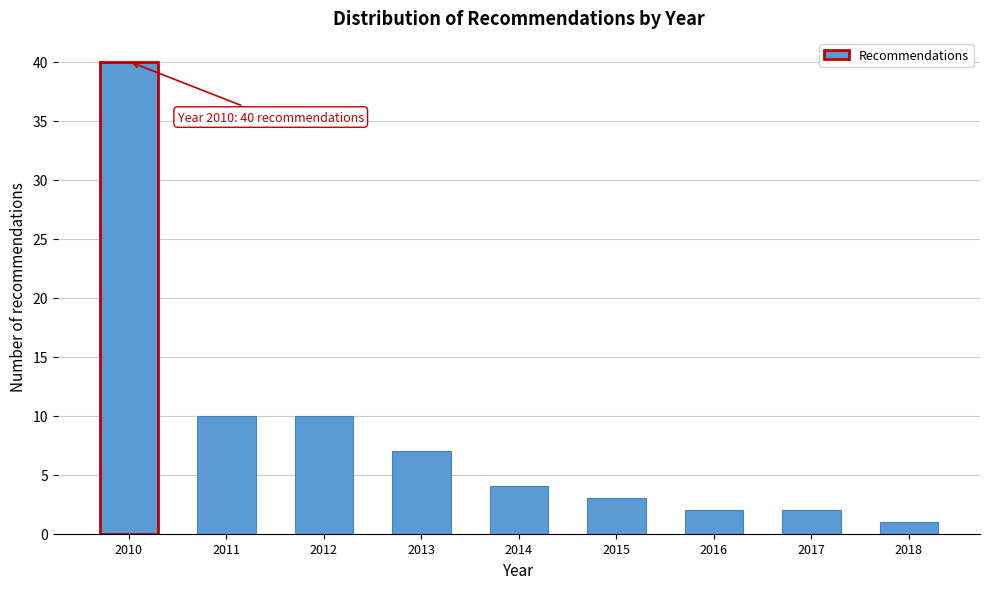

Reading left to right, what are all the values shown in this chart?

2010=40	2011=10	2012=10	2013=7	2014=4	2015=3	2016=2	2017=2	2018=1